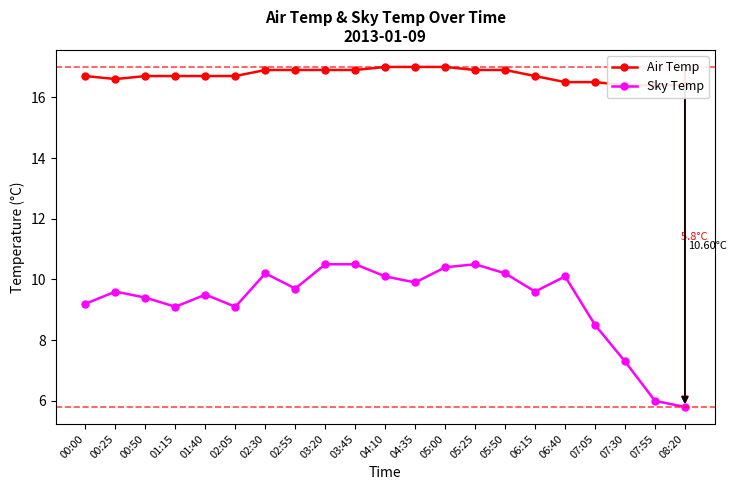

True or false: Sky Temp and Air Temp intersect in this chart.

False